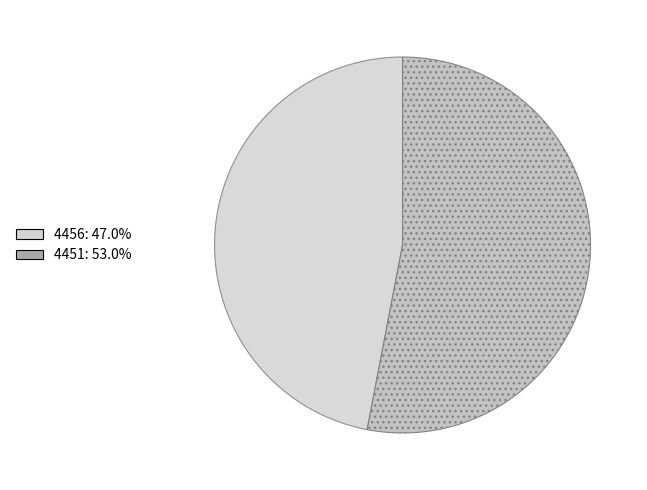

Is there a majority slice in this chart?

Yes